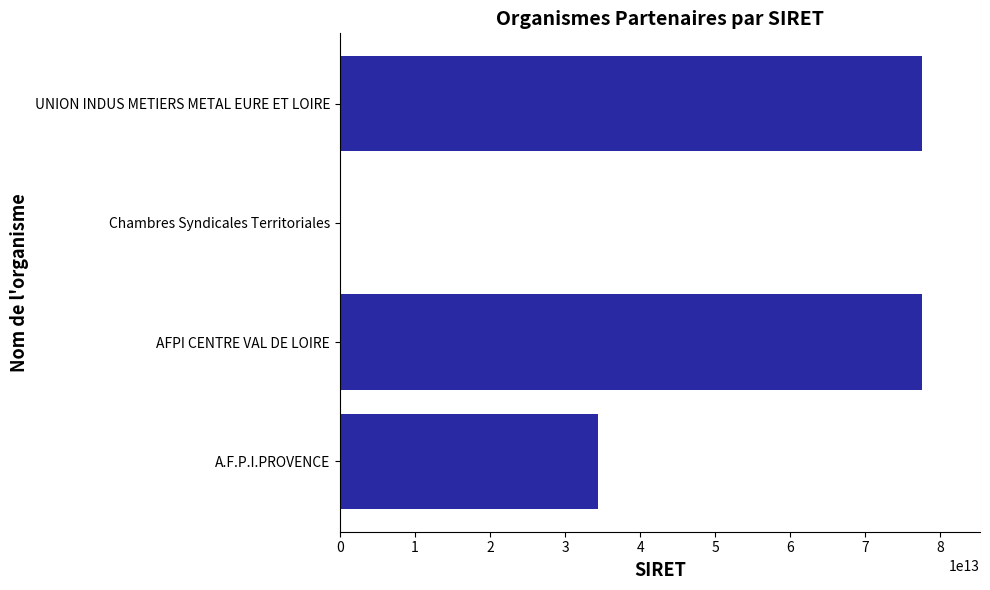

How many positive values are there?

3